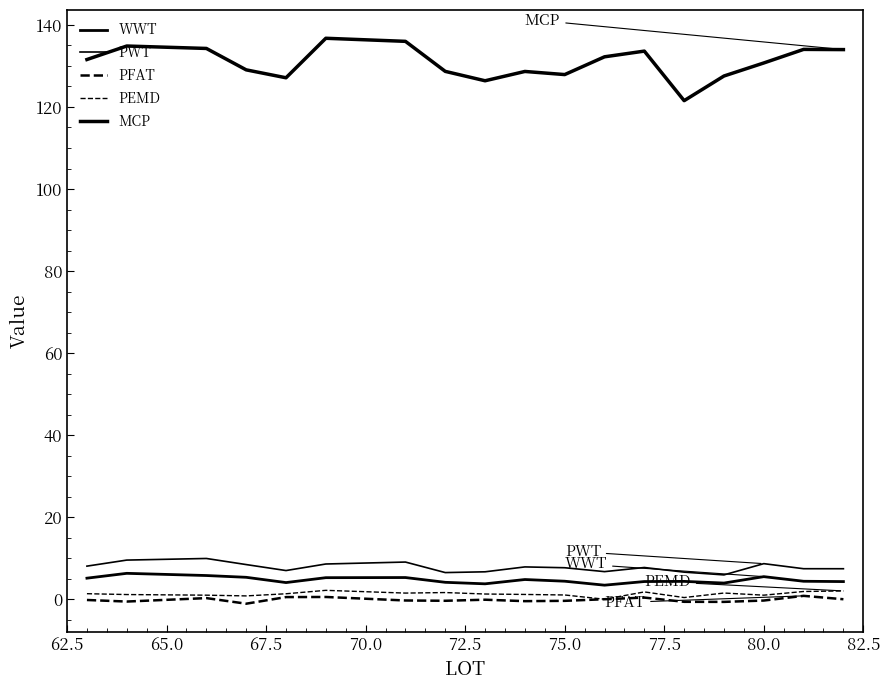

Does the chart have visible grid lines?

No